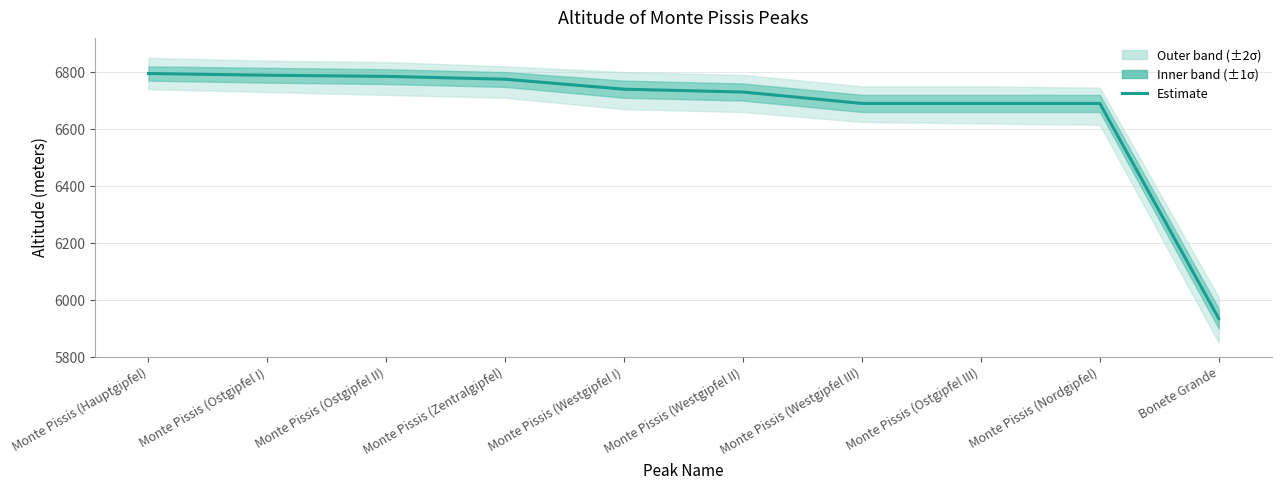

True or false: there are more than 0 points higher than both neighbors.

False